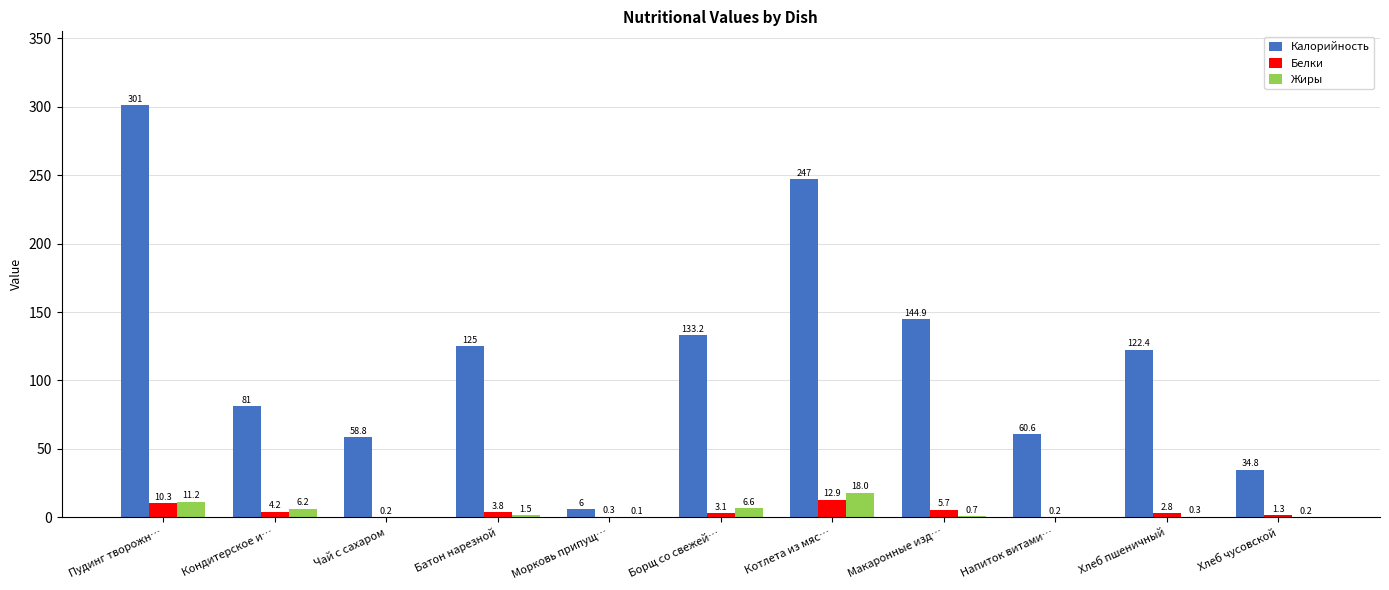

Which series has the largest range (max minus min)?

Калорийность